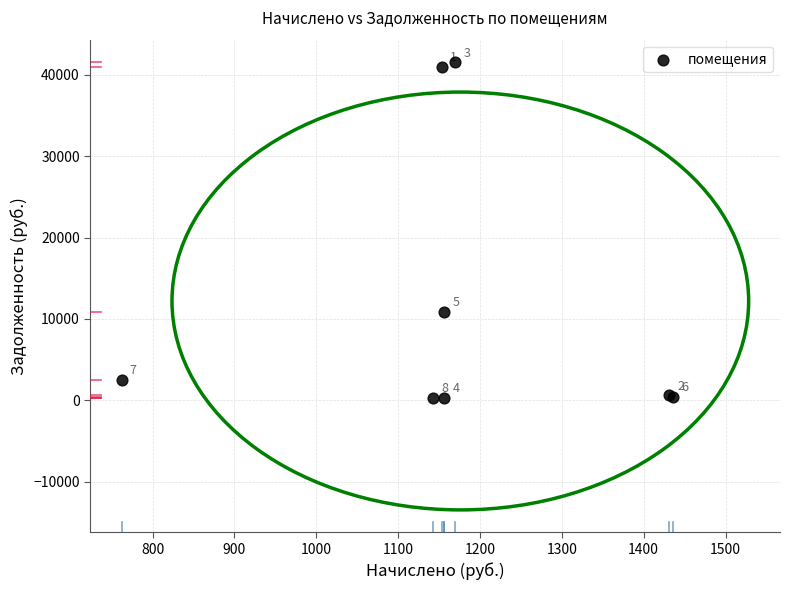

What Y value in the scatter plot is closest to 20956?

10913.3